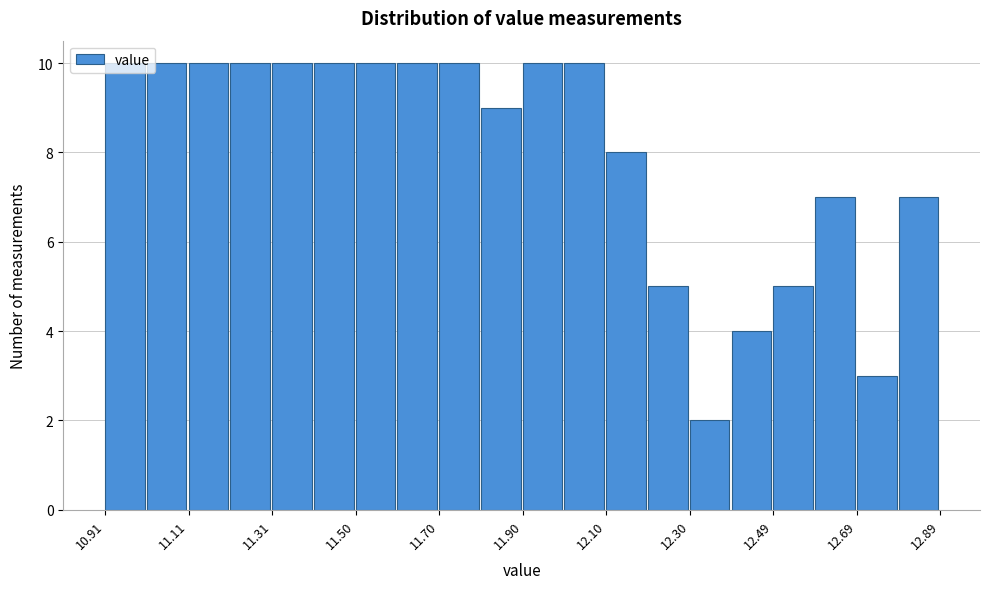

What is the height of the bar covering 12.20 to 12.30 on the x-axis? Neither the bar edges nor the heights are printed on the chart, so give them approximately, as read against the axes.

5